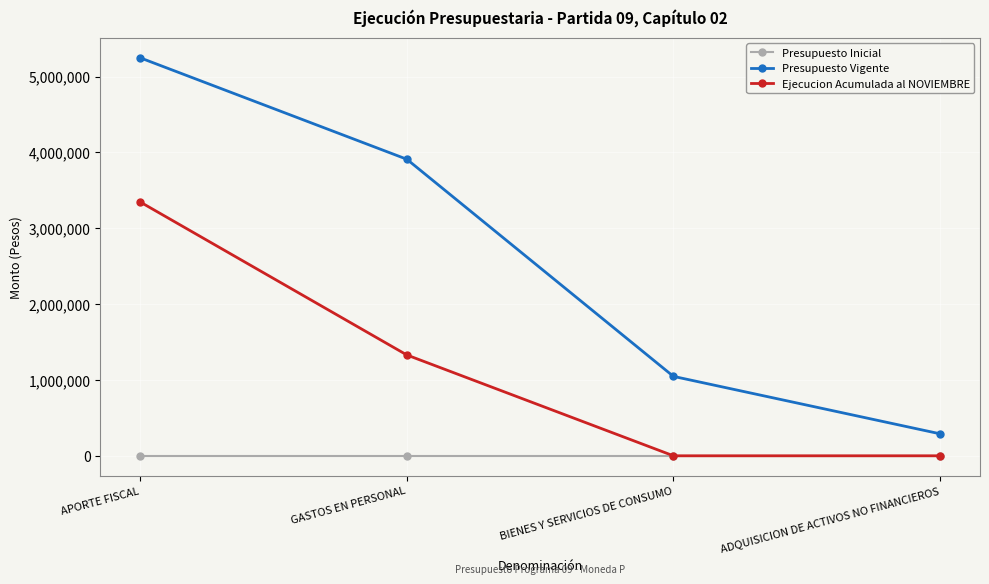

Count the number of data series in this chart.

3